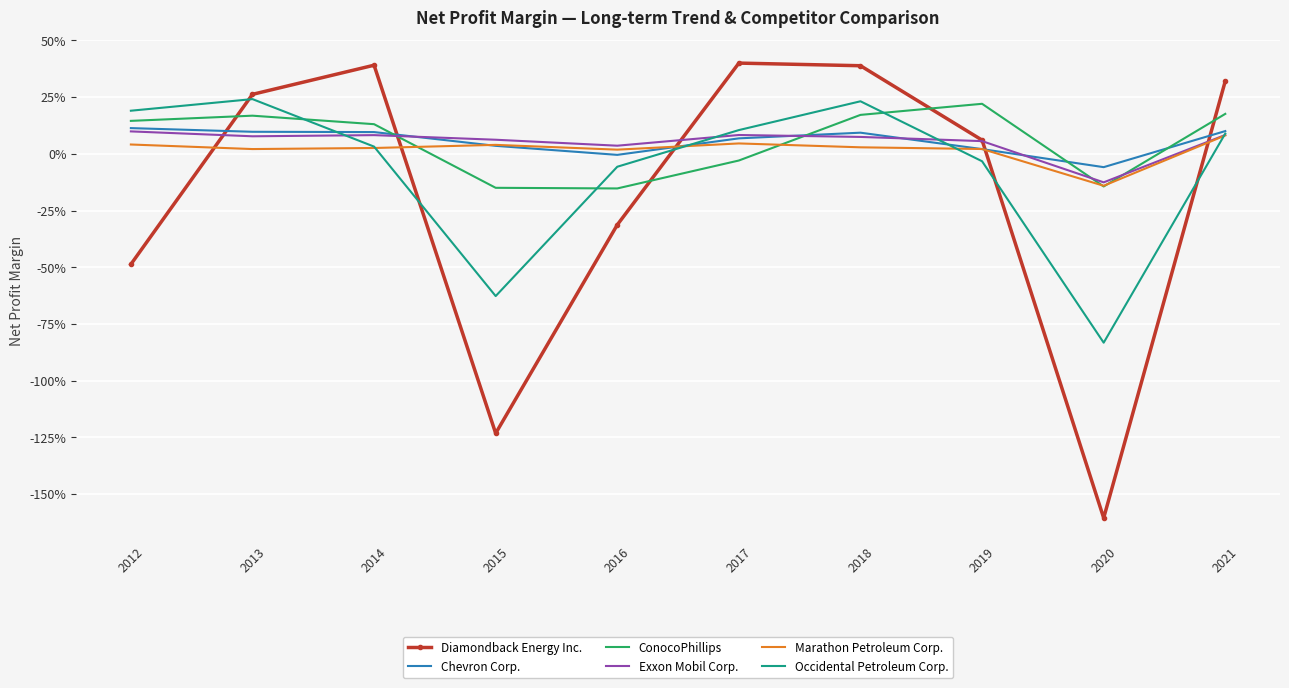

Is it true that Occidental Petroleum Corp. equals -0.6 at 2015?

True